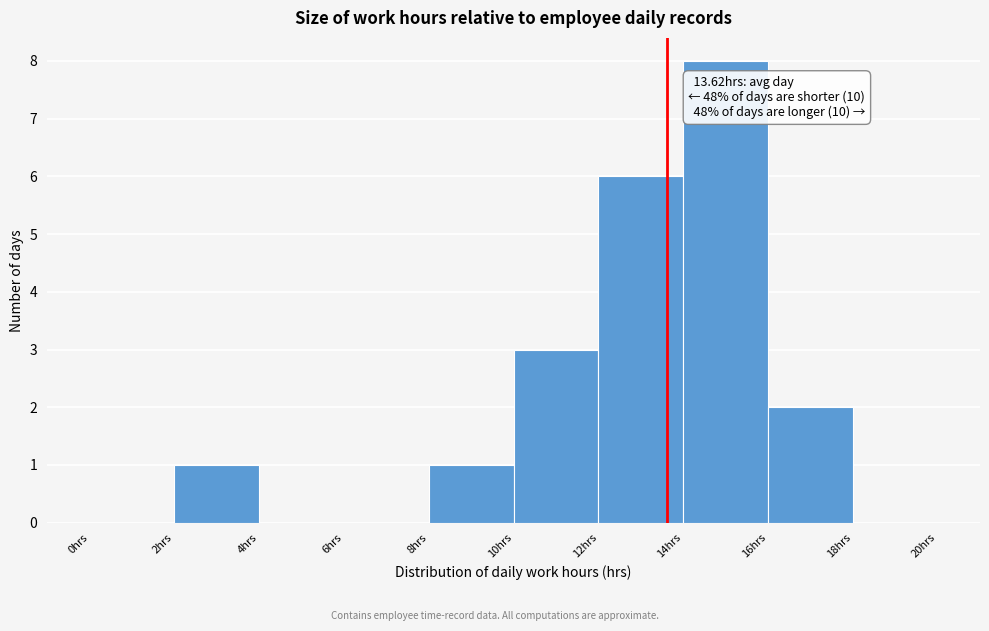

Which range on the x-axis has the tallest bar?

14 to 16